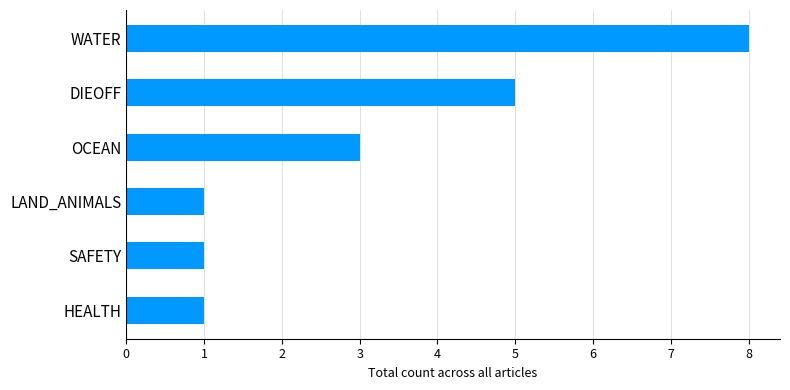

What is the ratio of the value at LAND_ANIMALS to the value at SAFETY?

1.0